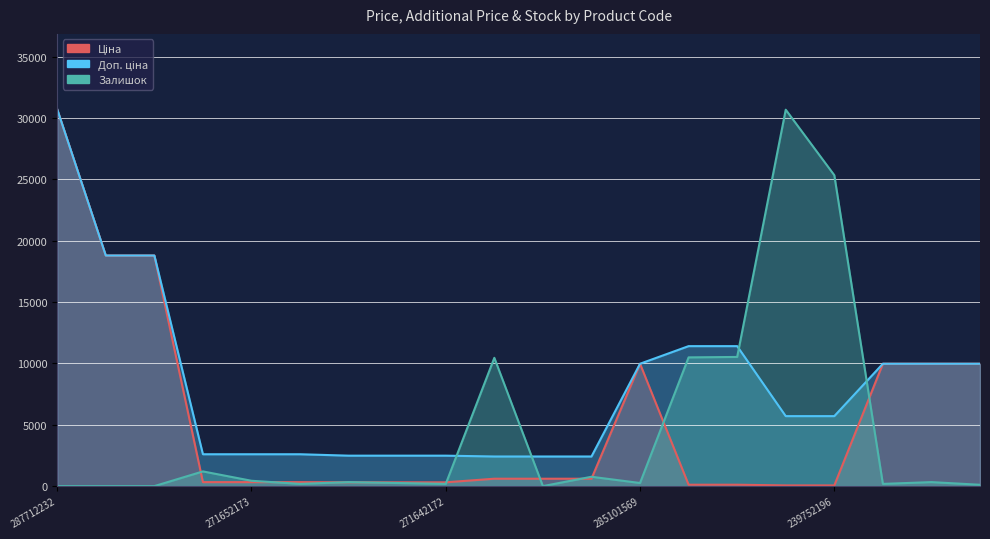

Where is the first local minimum for Залишок?

271652172